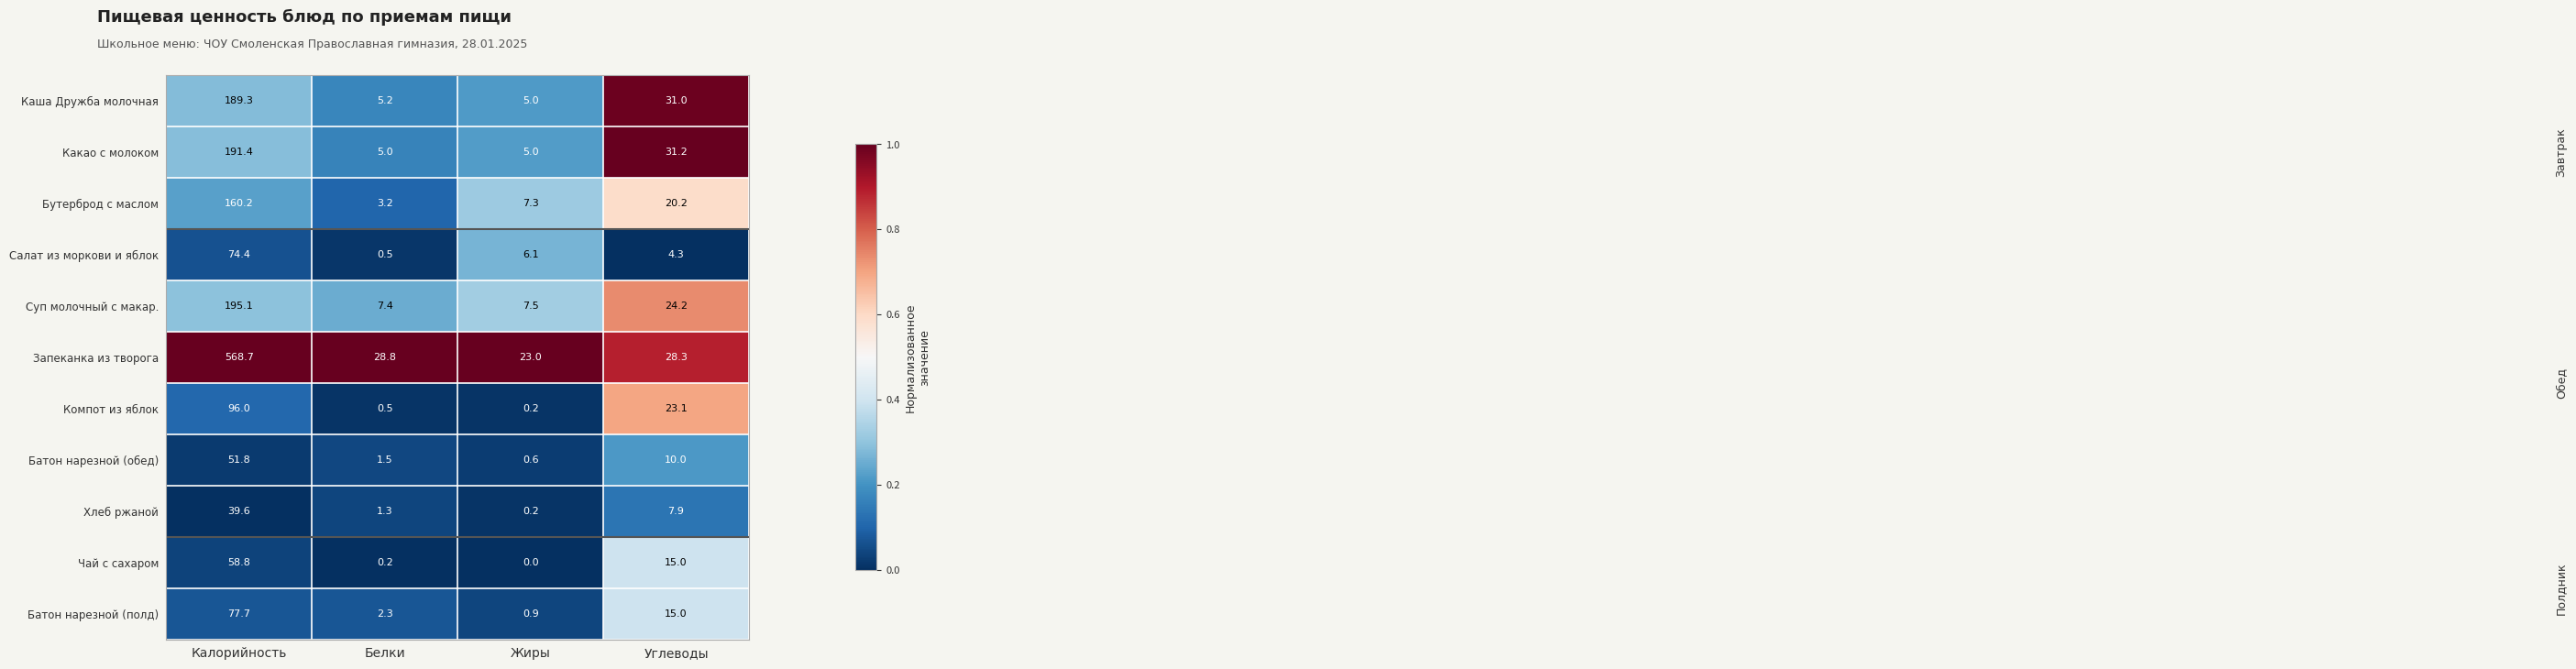

What is the sum of all Батон нарезной (полд) values?

95.9